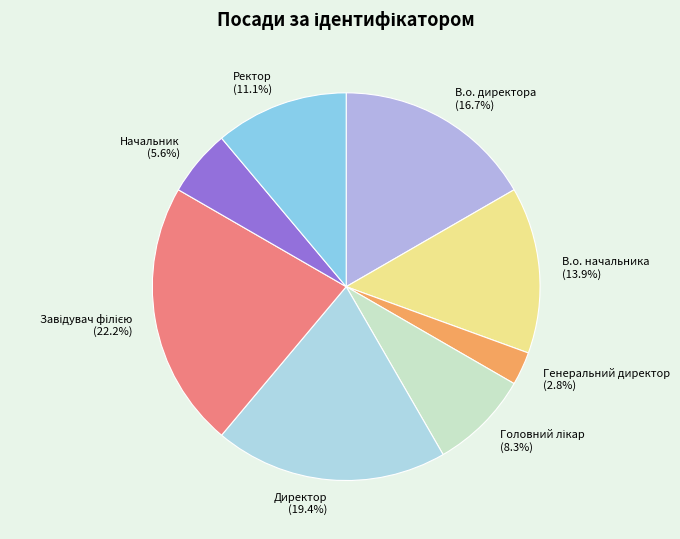

Which category has the smallest portion of the pie?

Генеральний директор